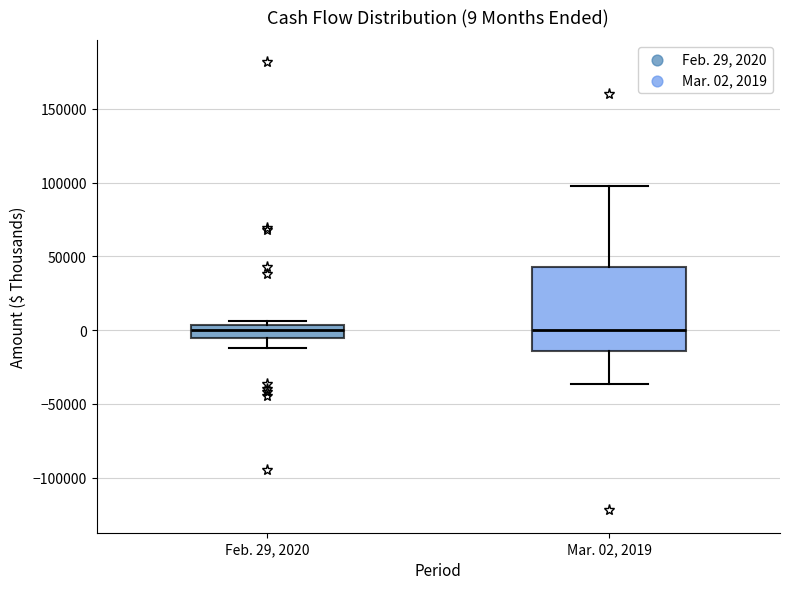

Comparing the boxes themselves (not the whiskers), which one is the tallest?

Mar. 02, 2019